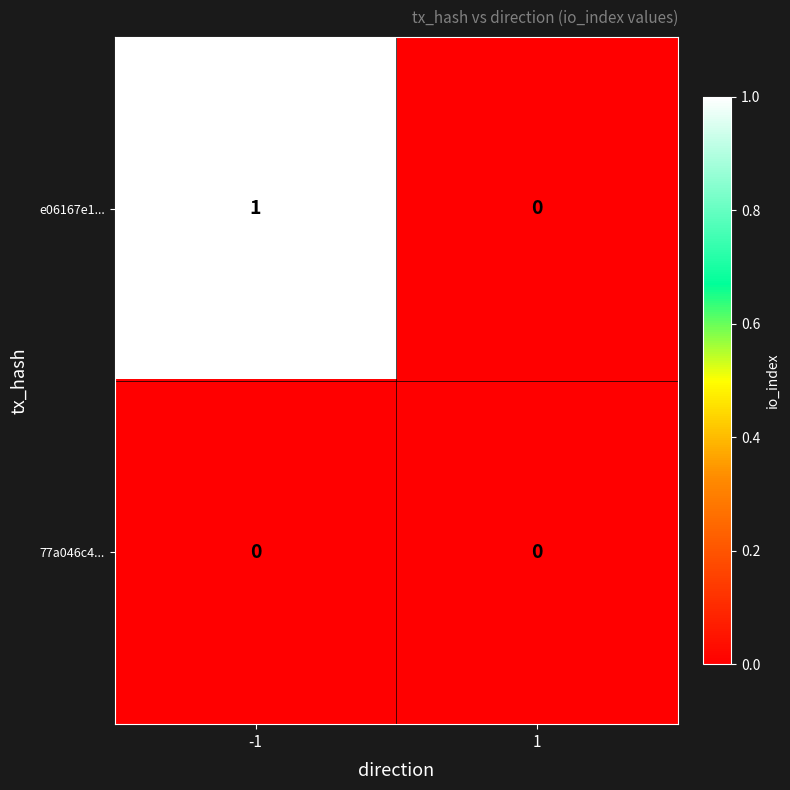

Which series has the largest total across all categories?

e06167e1...